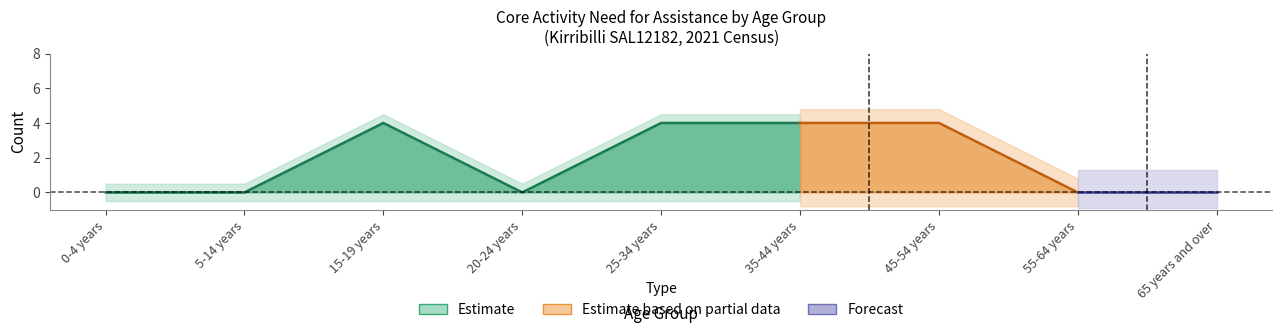

What is the label of the 8th point from the right?

5-14 years